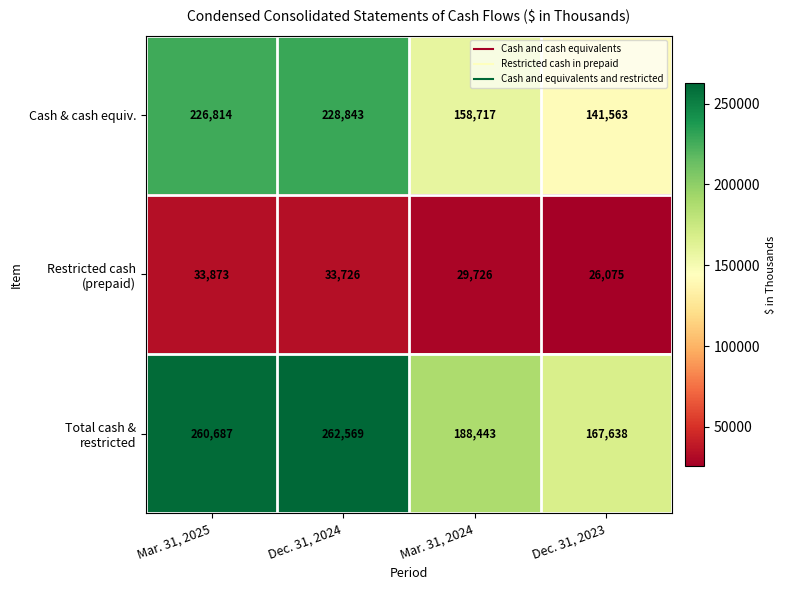

At how many categories does at least one series exceed 51922?

4